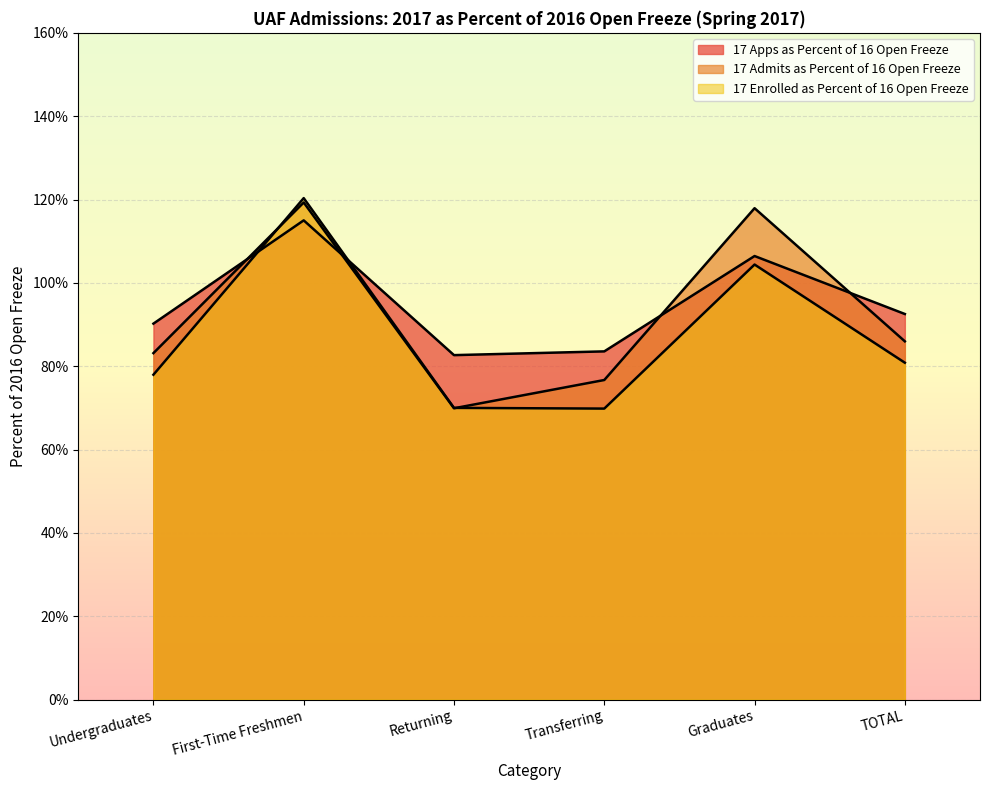

What is the minimum value shown in the chart?

0.7